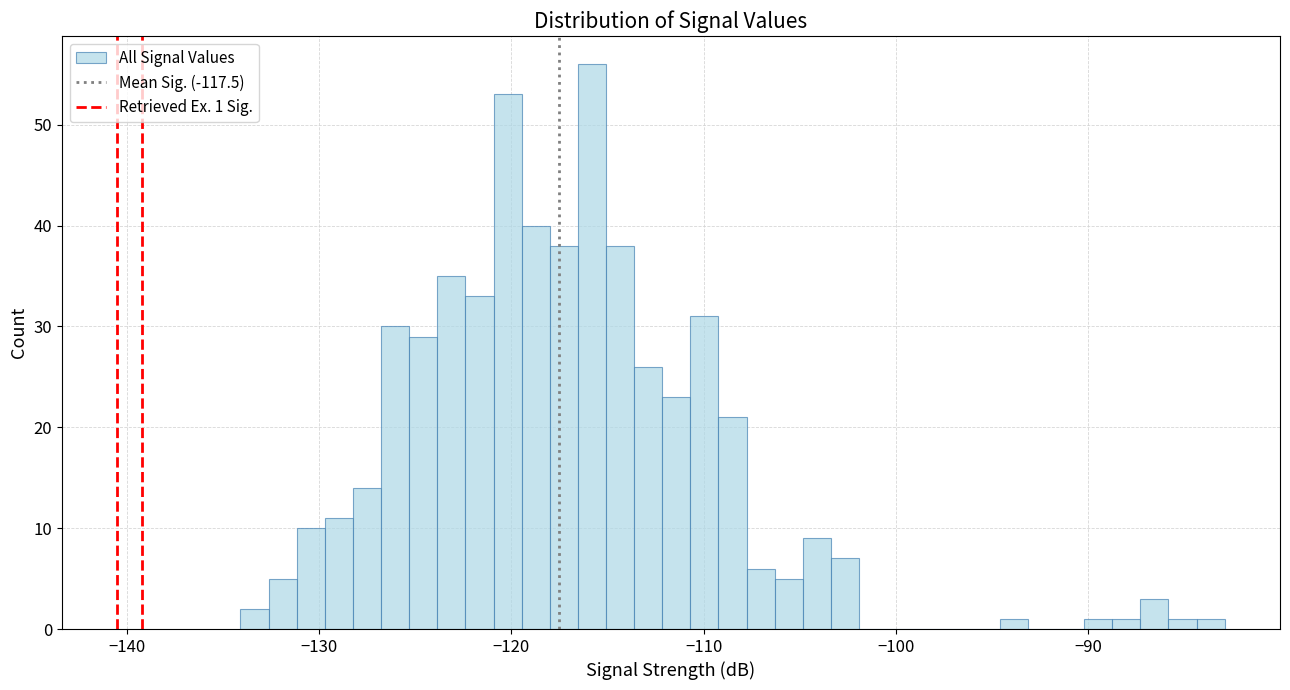

Read against the x-axis, roughly where is the centre of the tallest bar?

-116